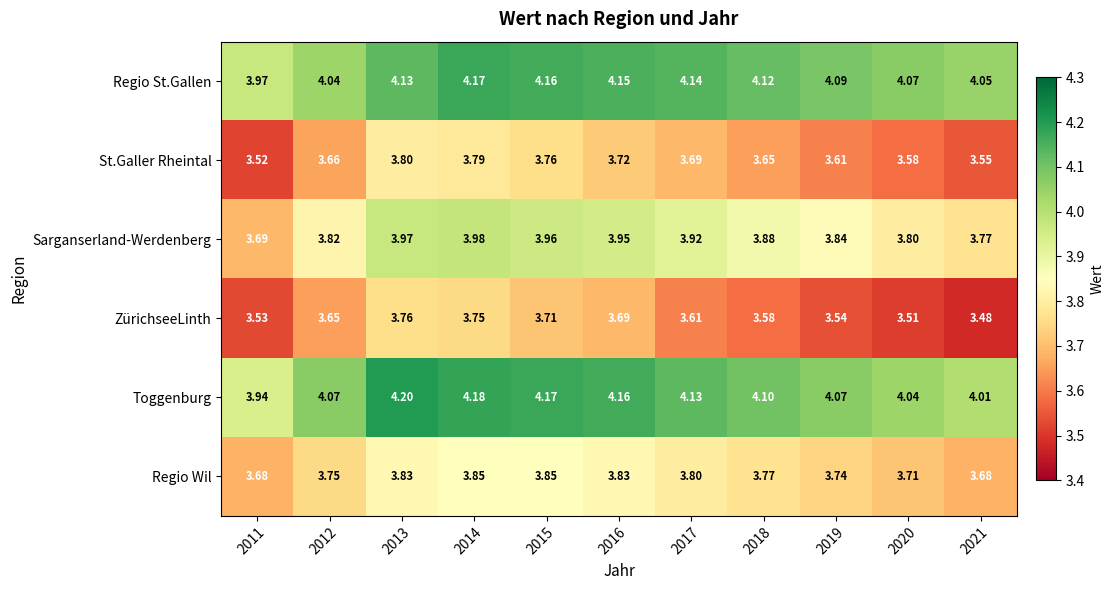

What is the maximum value shown in the chart?

4.2